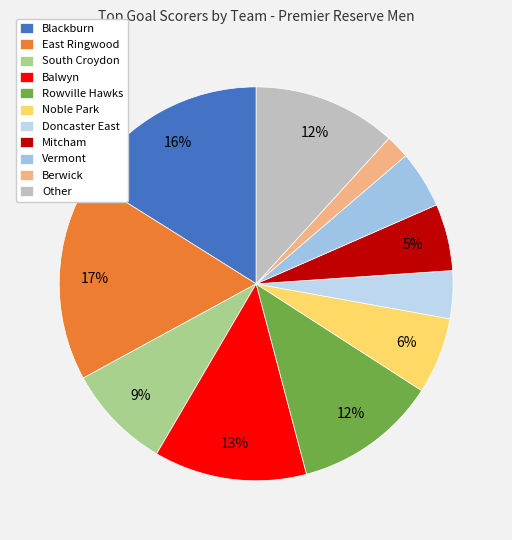

Which category has the smallest portion of the pie?

Berwick